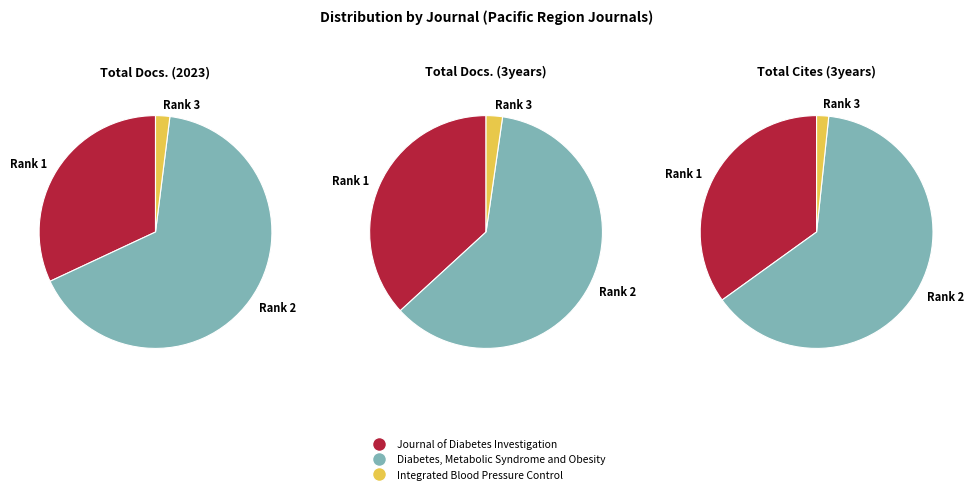

Is there any slice that represents more than half of the pie?

Yes